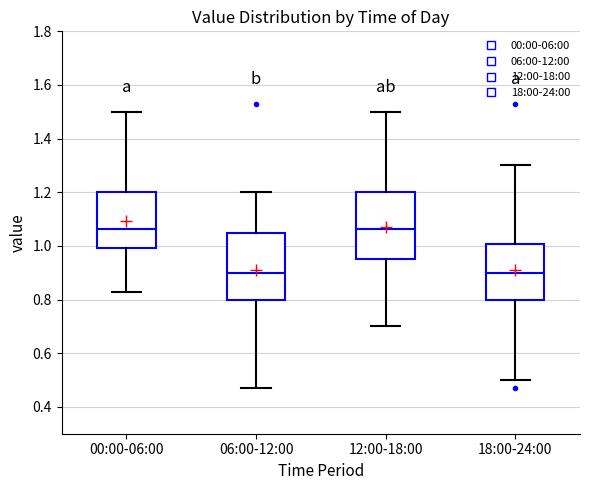

Where does the upper whisker of the box for 18:00-24:00 end on the y-axis? The values are not printed on the chart, so give them approximately, as read against the axis.

1.30